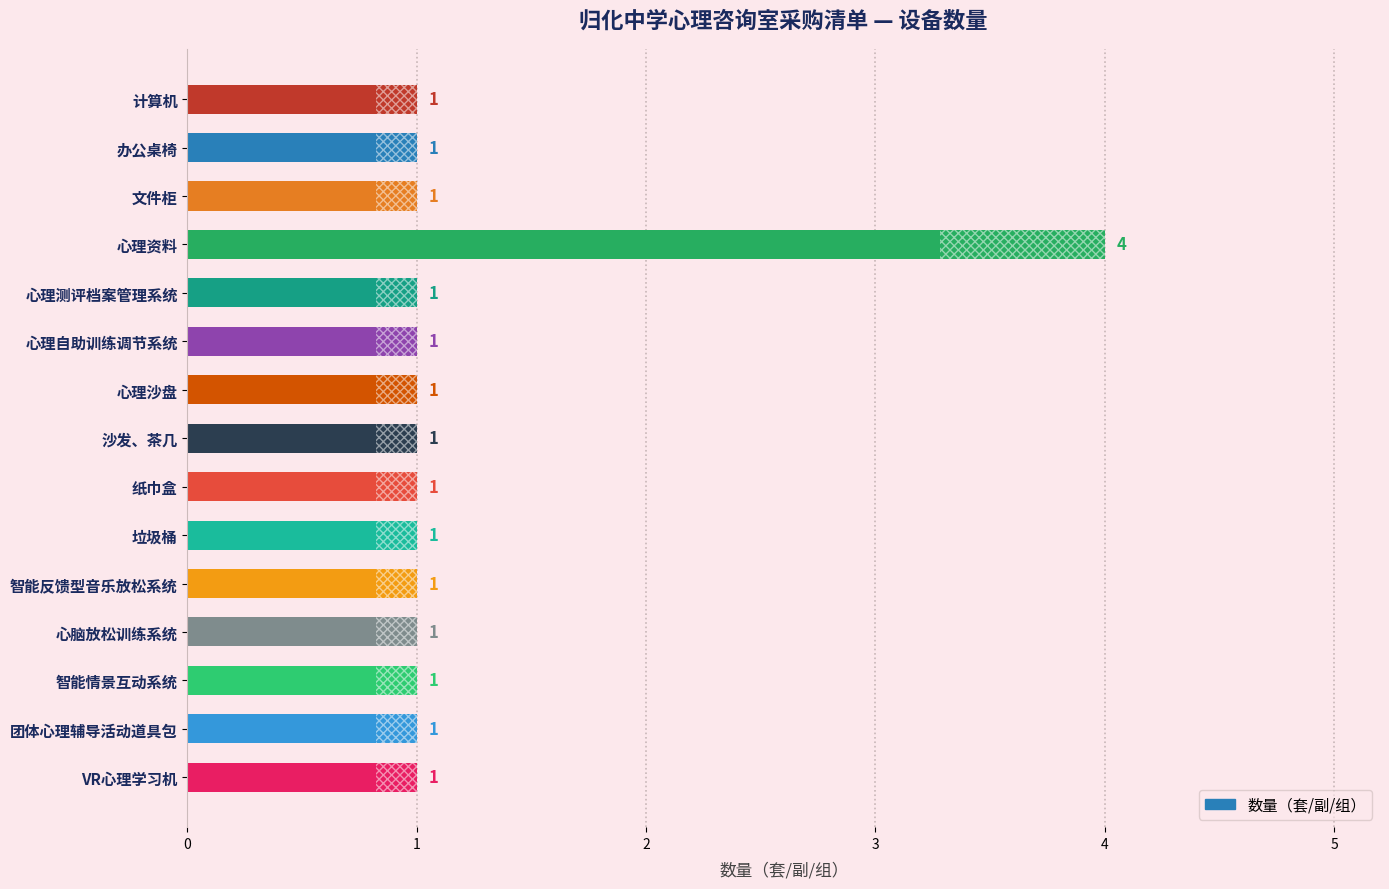

Count the values in the range 1 to 2.

14